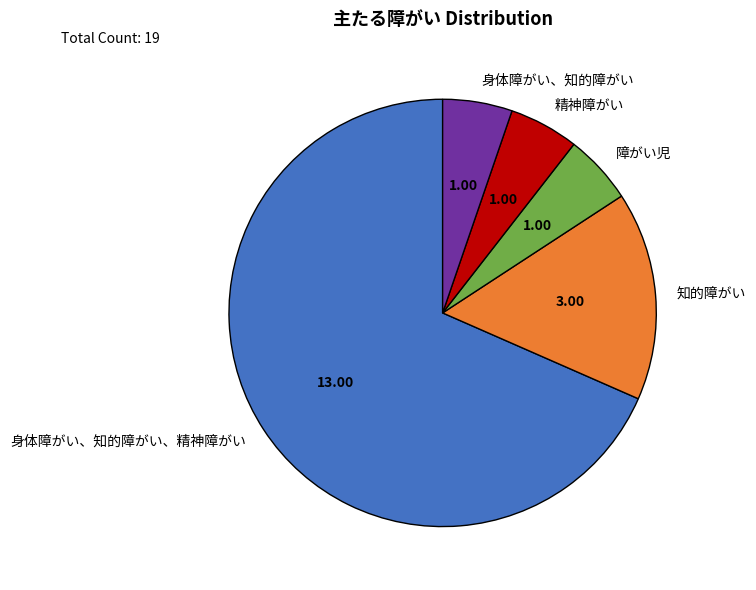

Combined, do 障がい児 and 知的障がい account for over 50%?

No